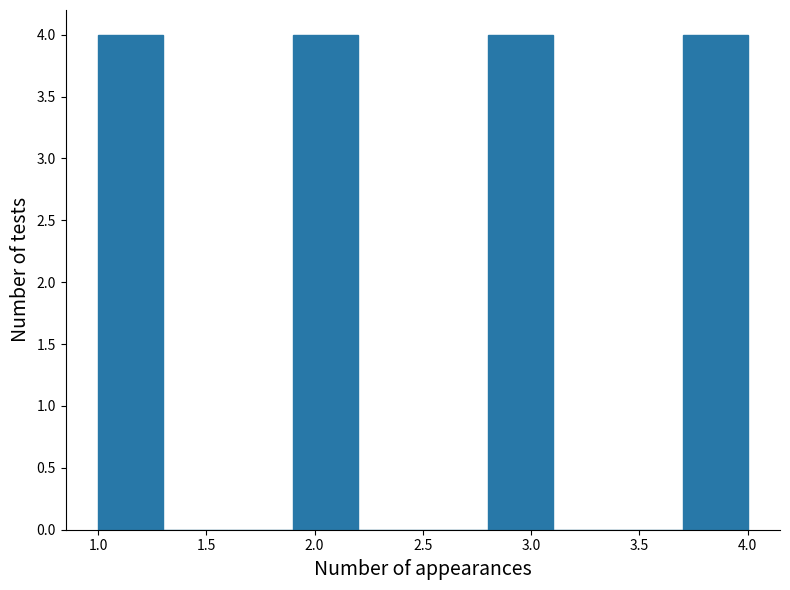

What is the height of the bar covering 3.7 to 4.0 on the x-axis? The values are not printed on the chart, so give them approximately, as read against the axis.

4